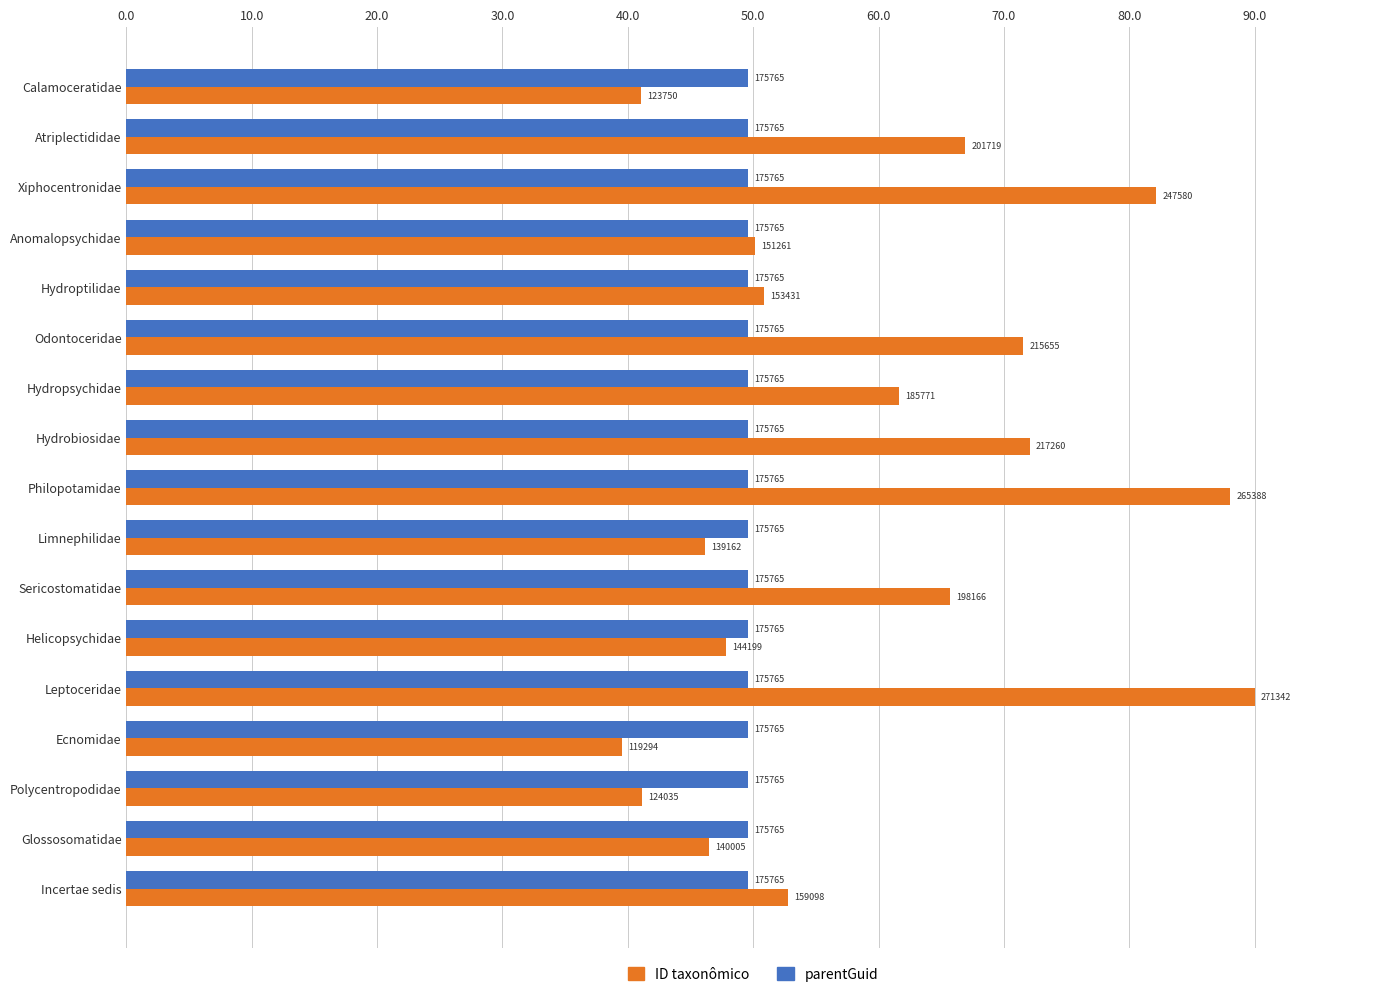

What are all the series names shown in the legend?

ID taxonômico, parentGuid